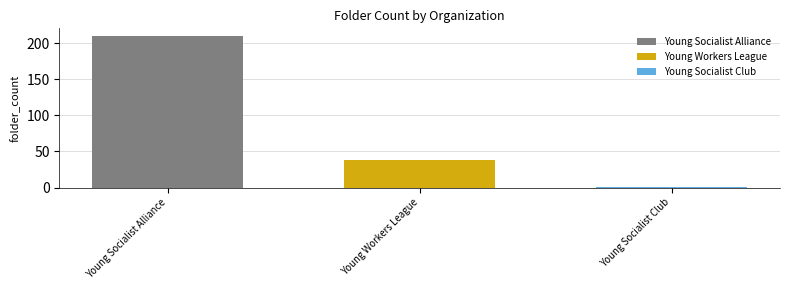

Is it true that Young Socialist Alliance equals 210 at Young Workers League?

True